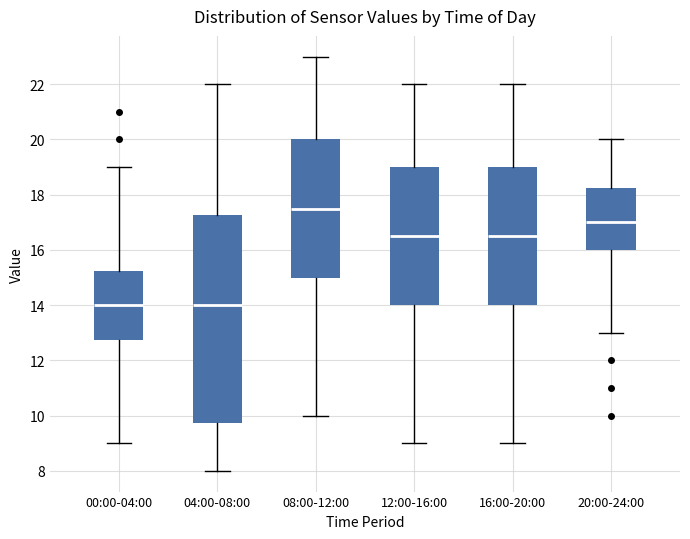

Which box's median line is the highest?

08:00-12:00